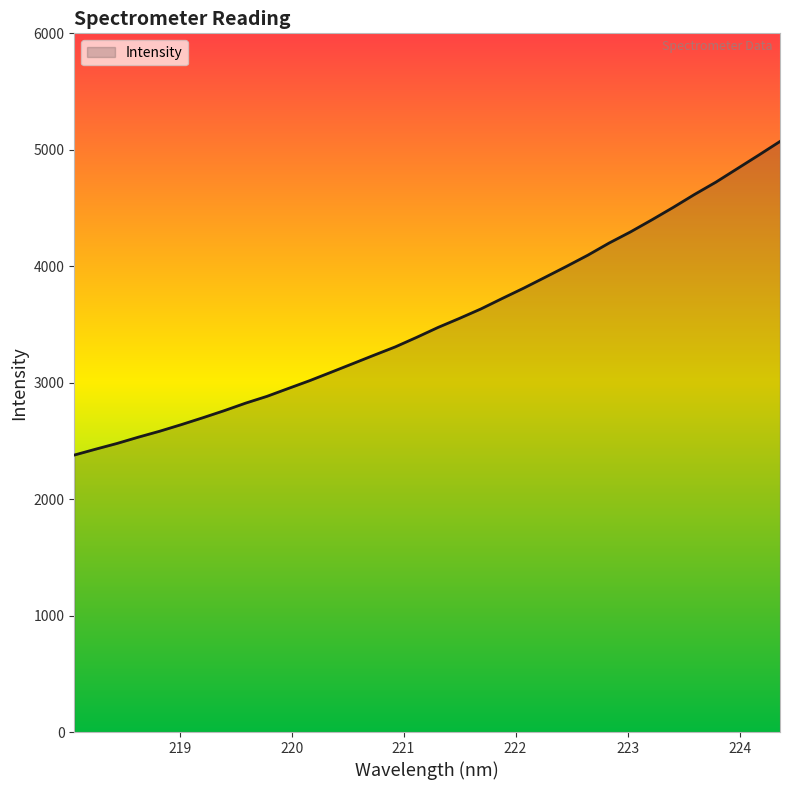

What is the smallest value displayed?

2378.5